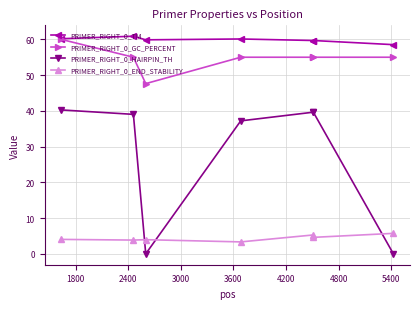

What is the maximum value shown in the chart?

60.9